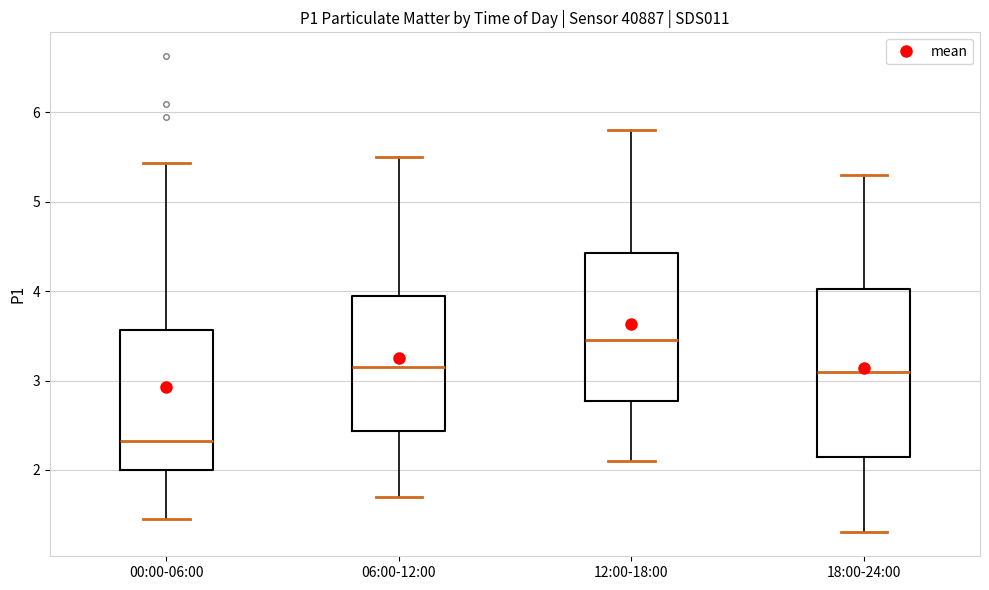

Where does the upper whisker of the box for 18:00-24:00 end on the y-axis? The values are not printed on the chart, so give them approximately, as read against the axis.

5.3